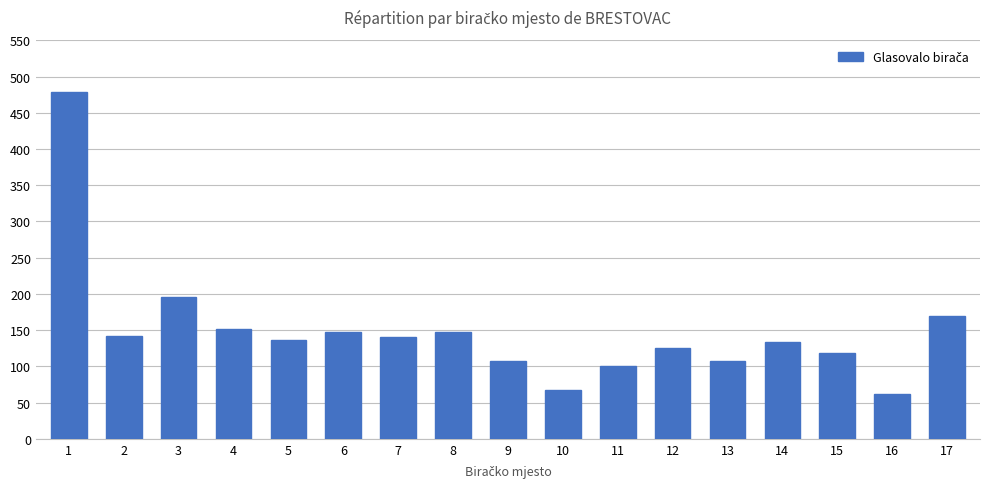

Are the bars grouped side by side (vs. stacked)?

No